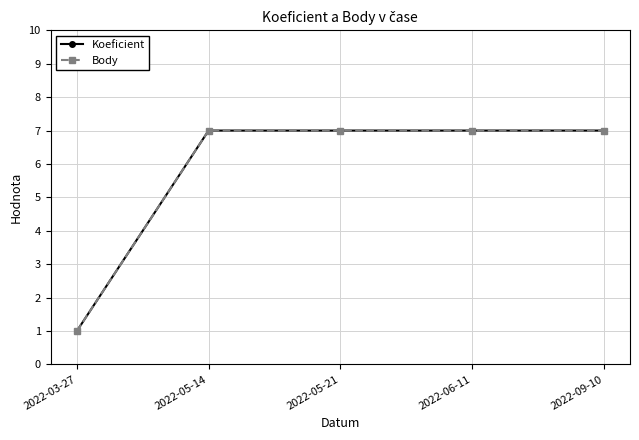

Reading right to left, transcribe all the data shown in this chart.

Koeficient: 7	7	7	7	1
Body: 7	7	7	7	1